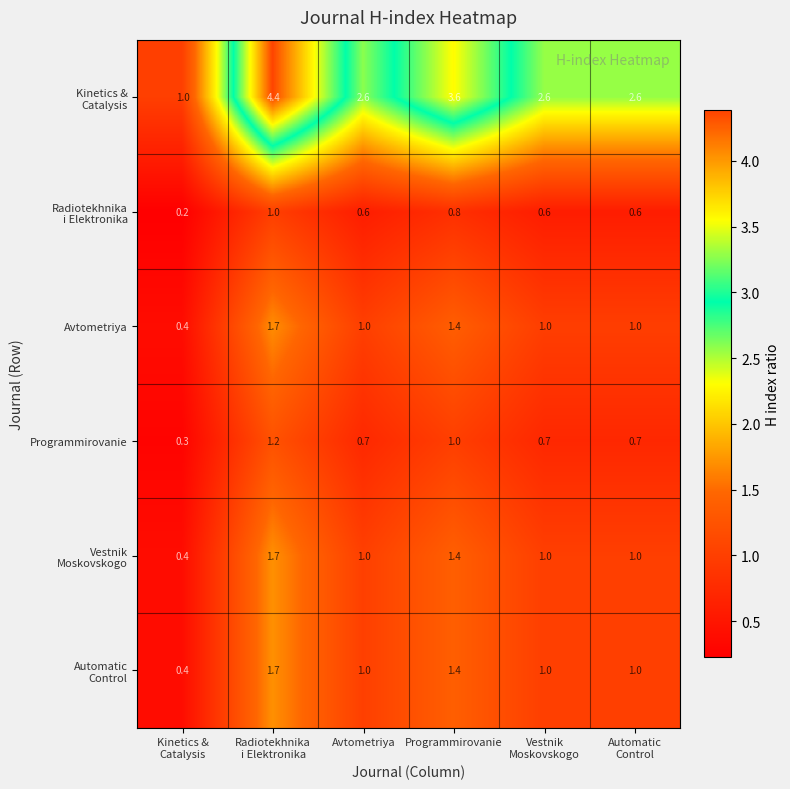

What is the total value across all series at Avtometriya?

6.9